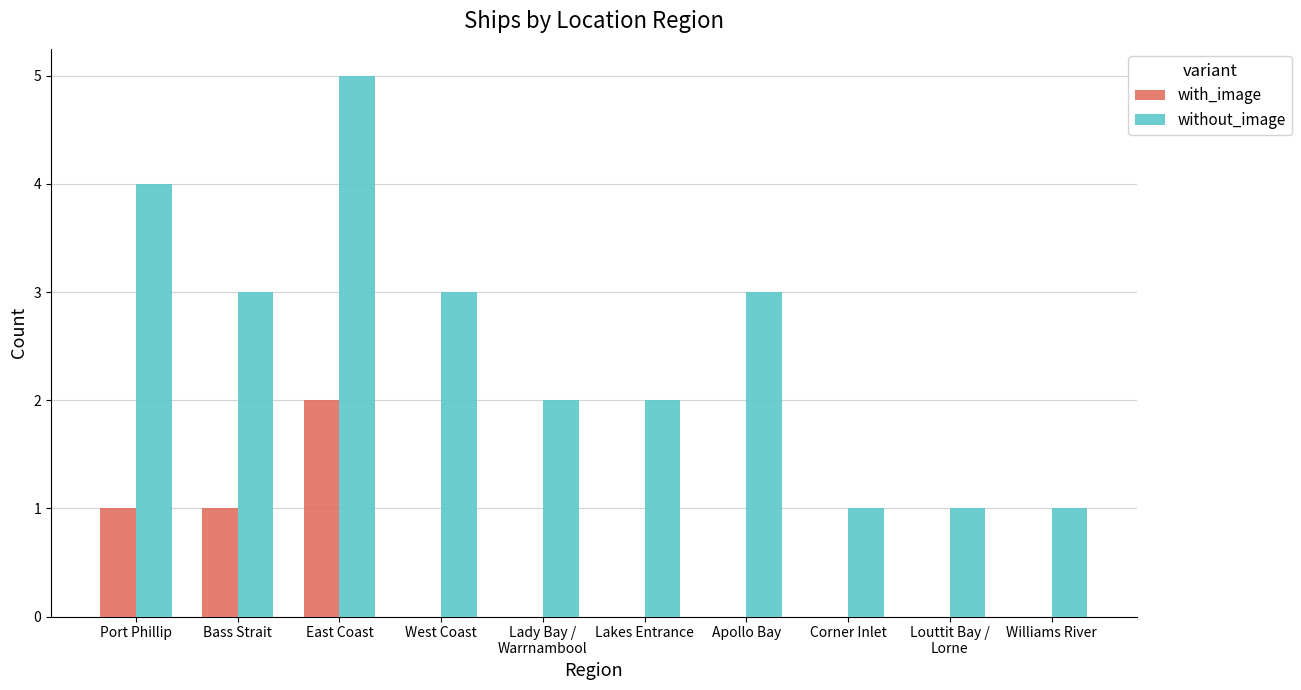

What is the sum of all without_image values?

25